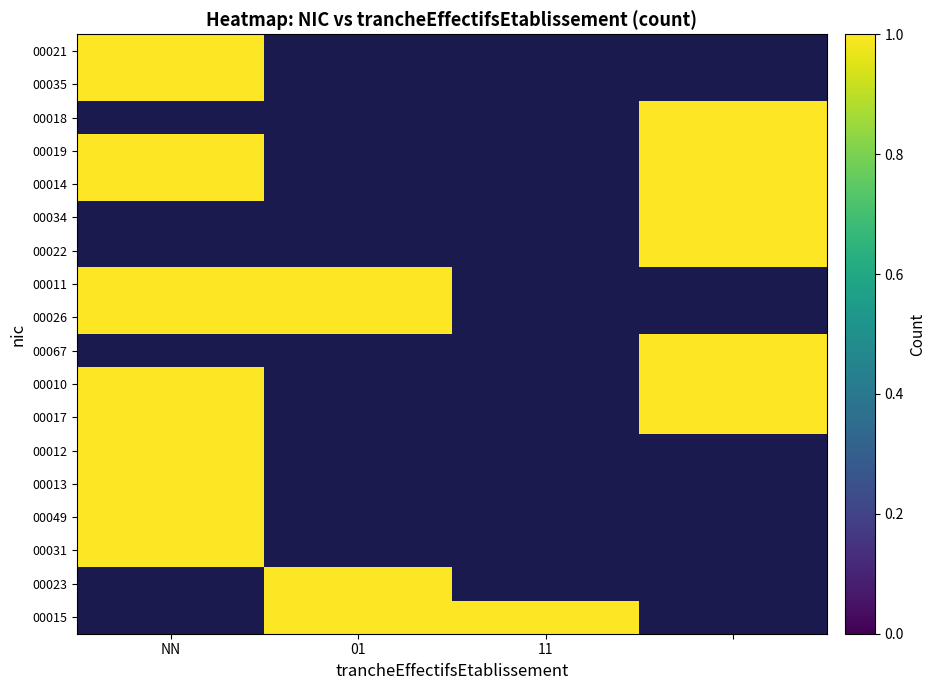

How many series are shown in this chart?

18